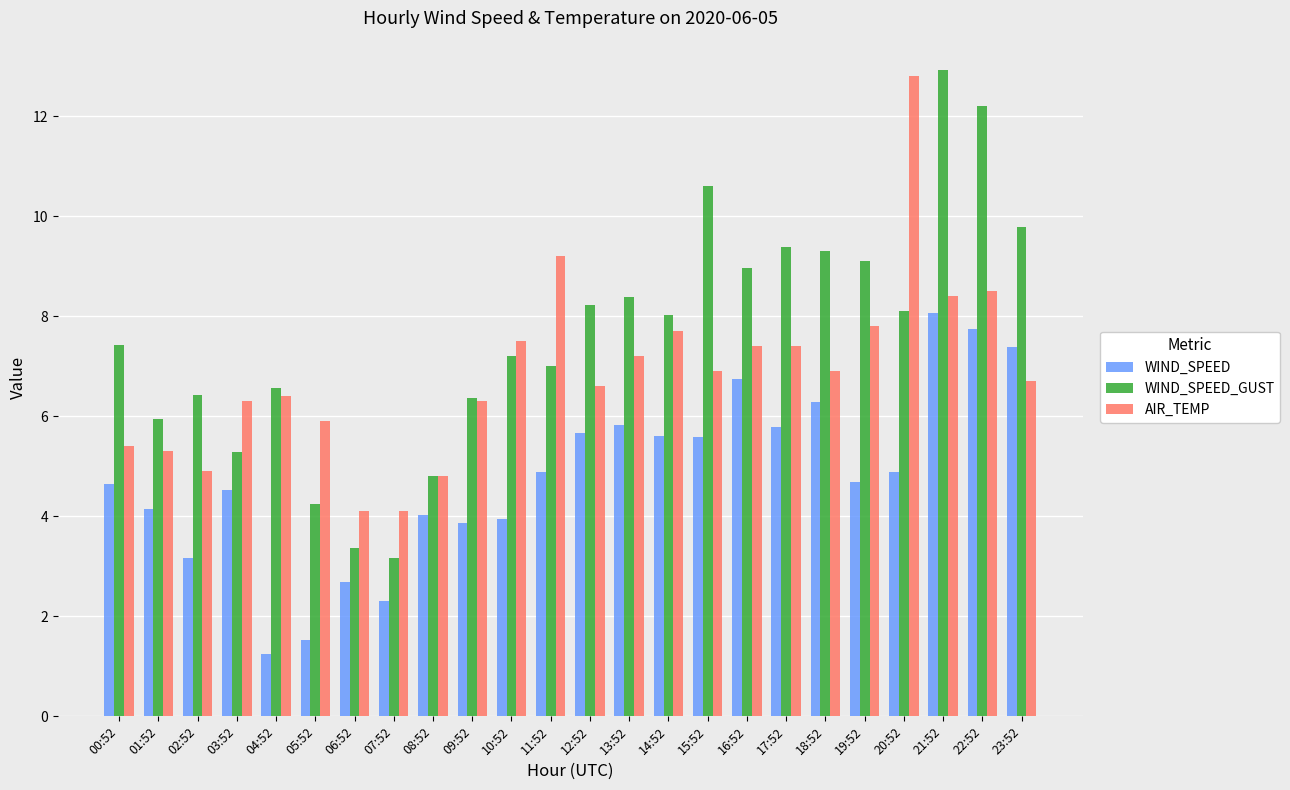

Where does the WIND_SPEED series first go above 4?

00:52